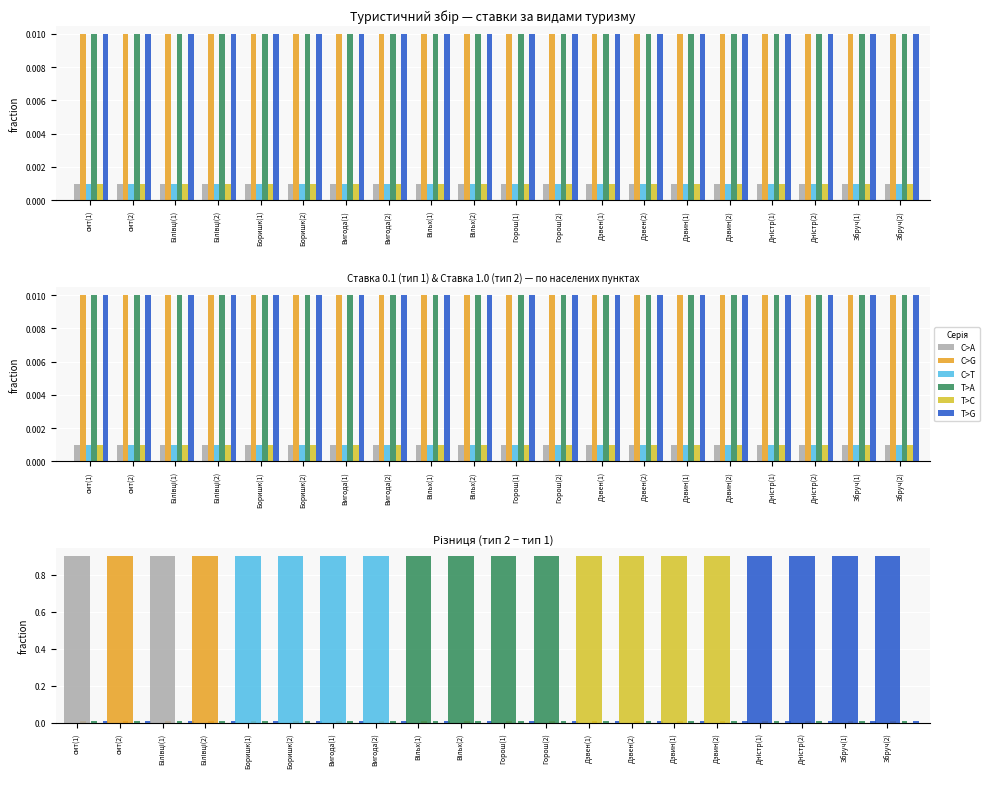

The C>A series shows 0.0 at с. Горошова(2). True or false?

False